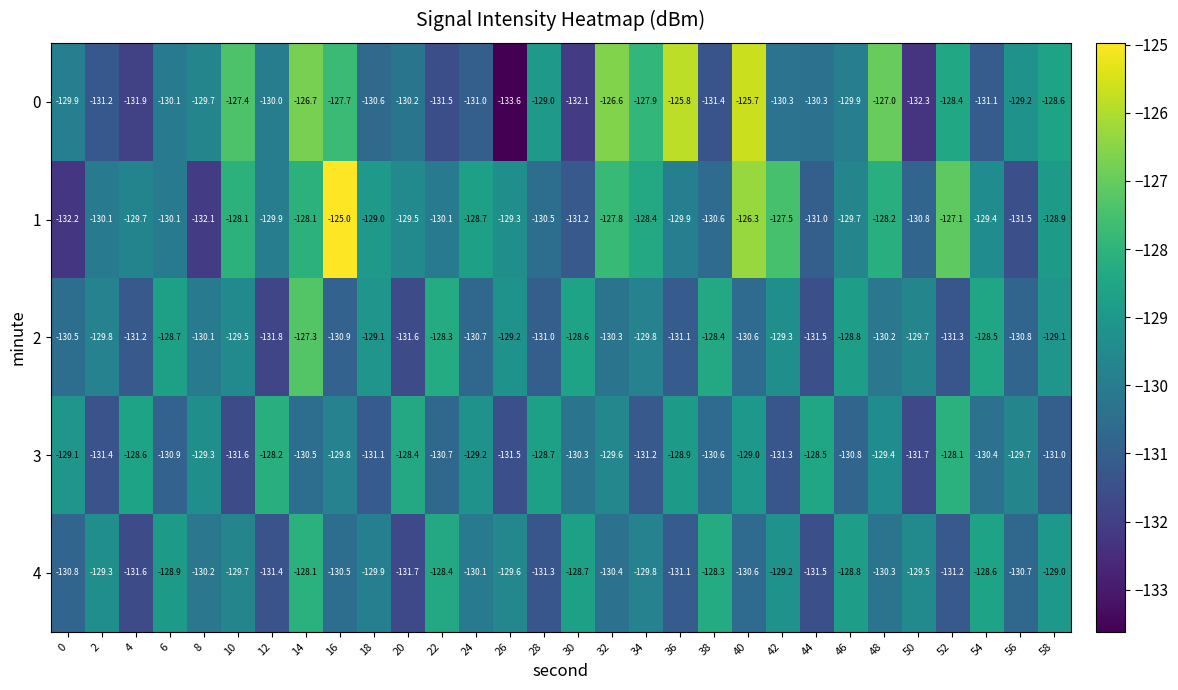

Which series has the widest spread of values?

0